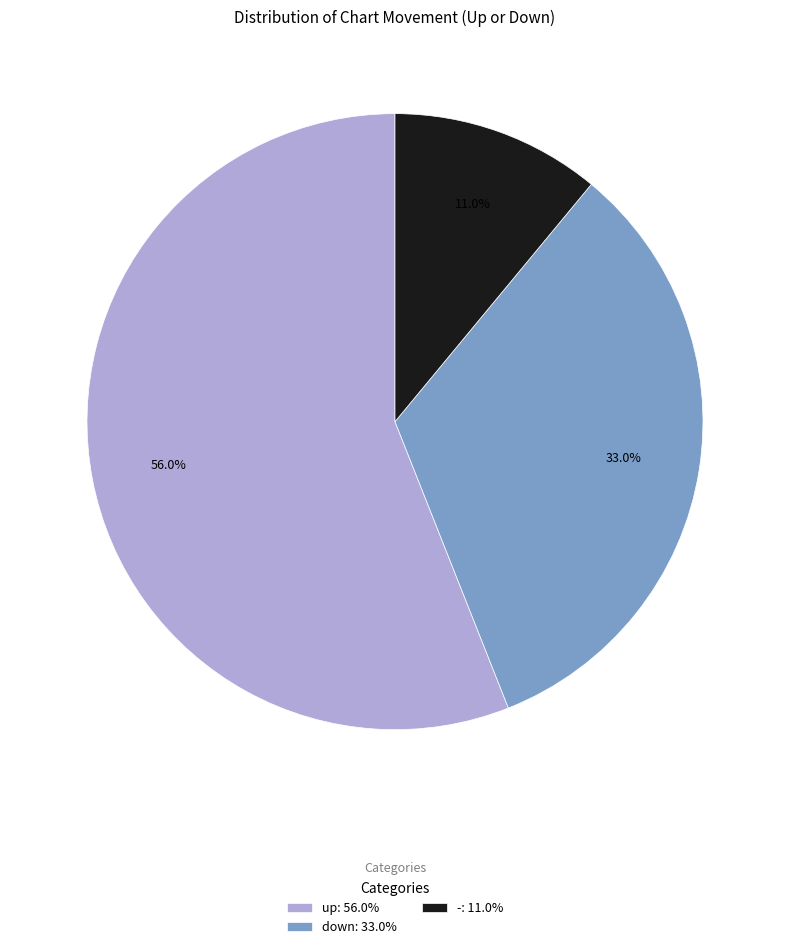

Which category has the biggest portion of the pie?

up